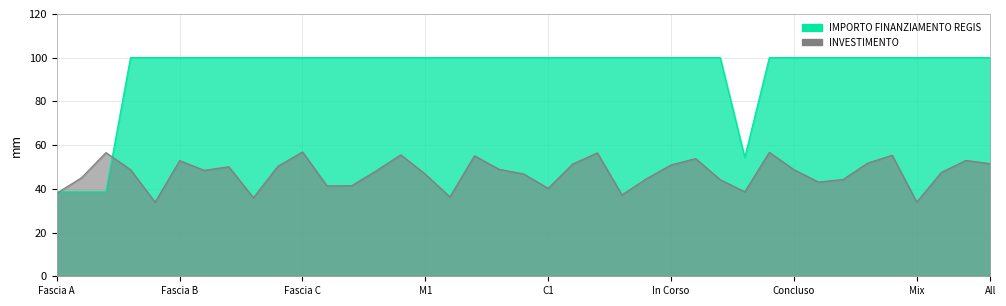

What is the maximum value shown in the chart?

100.0